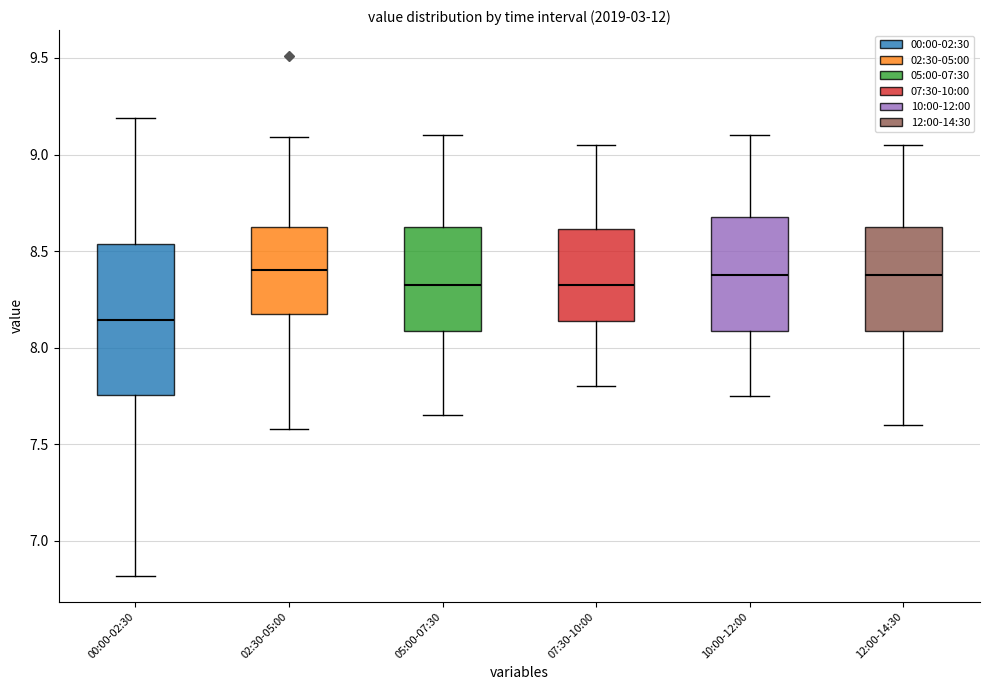

Which box has the lowest median line?

00:00-02:30